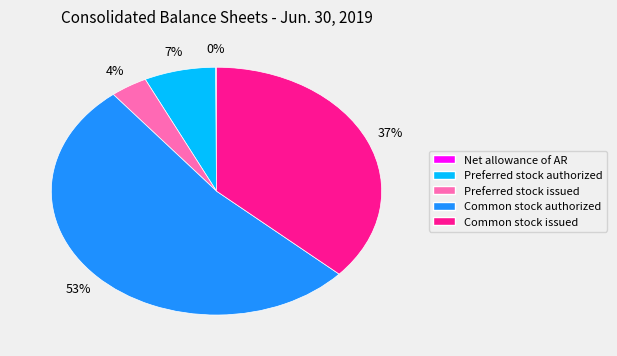

Which slice represents more than half of the pie?

Common stock authorized